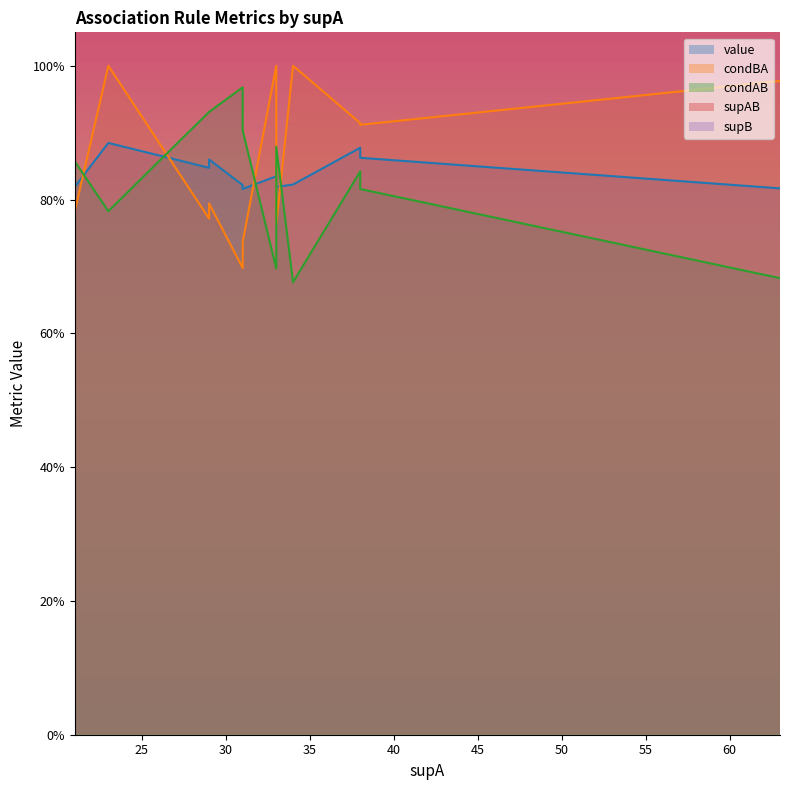

The value of condAB at 31 is 0.6. True or false?

False